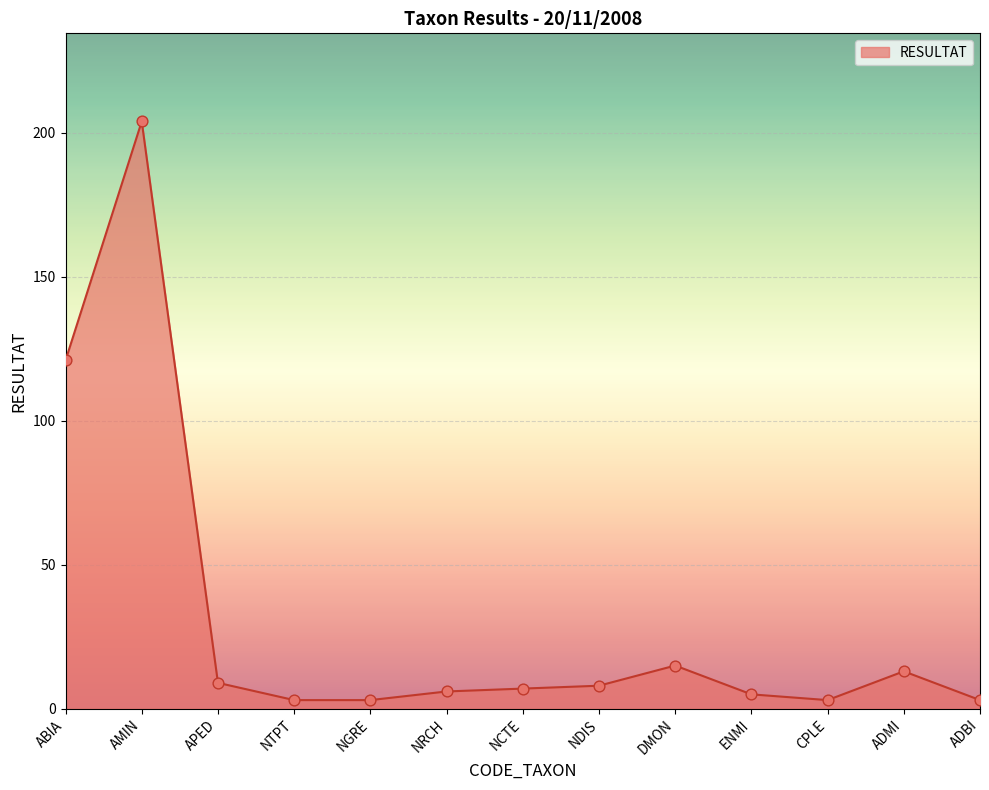

What is the change in value from NDIS to ADBI?

-5